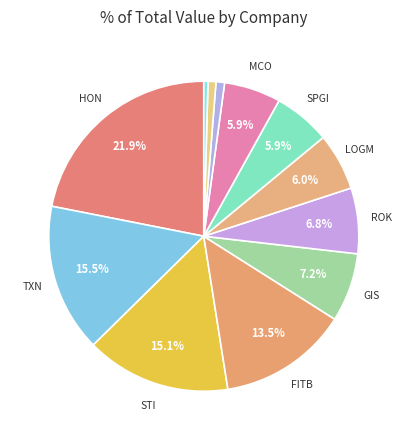

How many segments does this pie chart have?

12